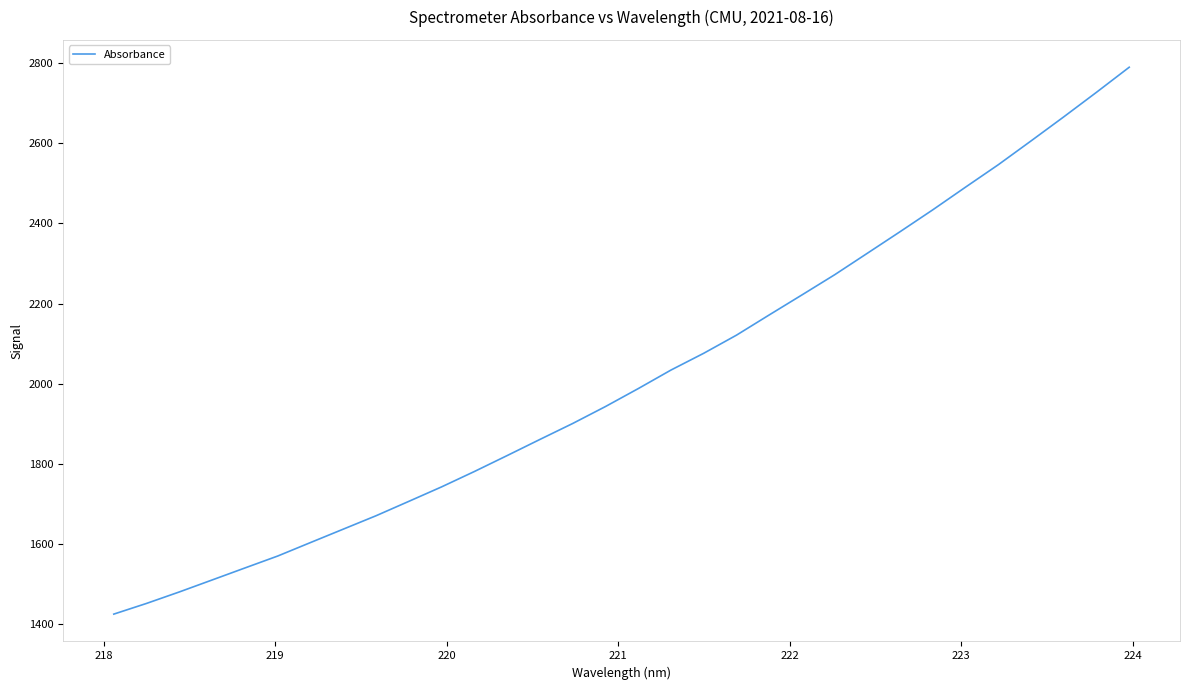

What is the greatest value displayed?

2789.1